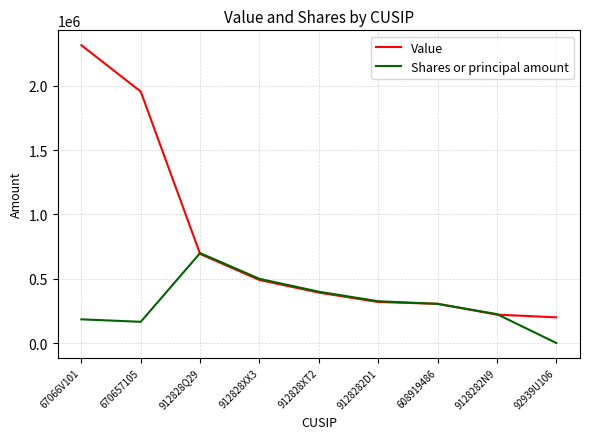

Which series has the largest total across all categories?

Value